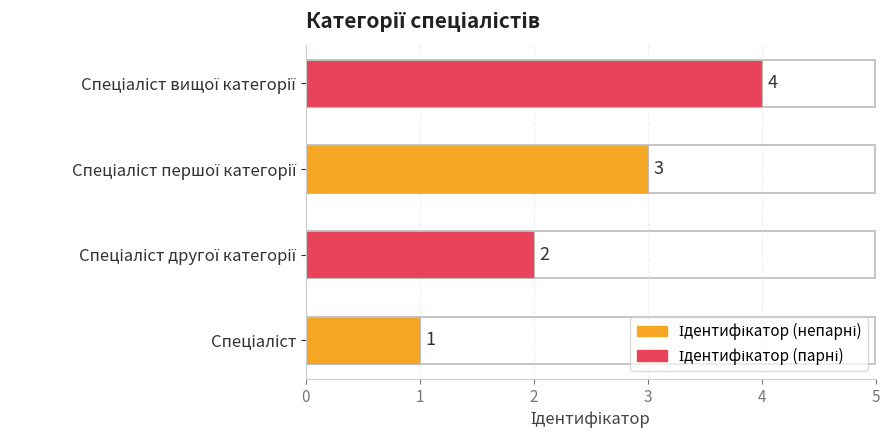

What is the difference between the maximum and minimum values?

3